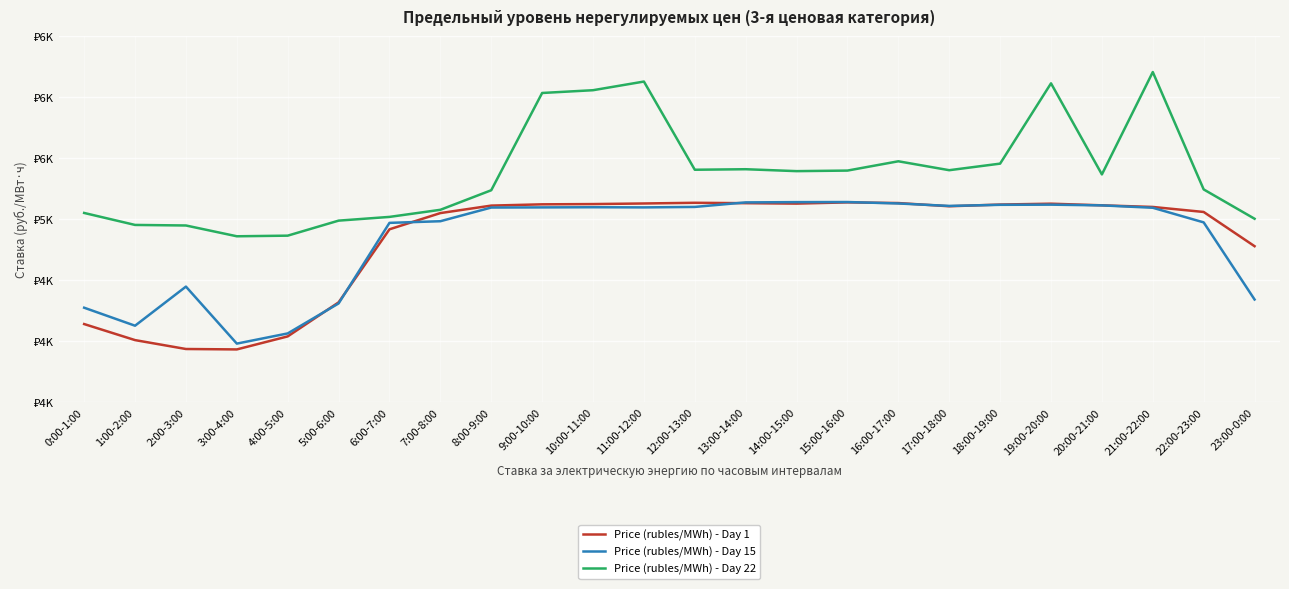

How many times do Price (rubles/MWh) - Day 1 and Price (rubles/MWh) - Day 15 cross each other?

7